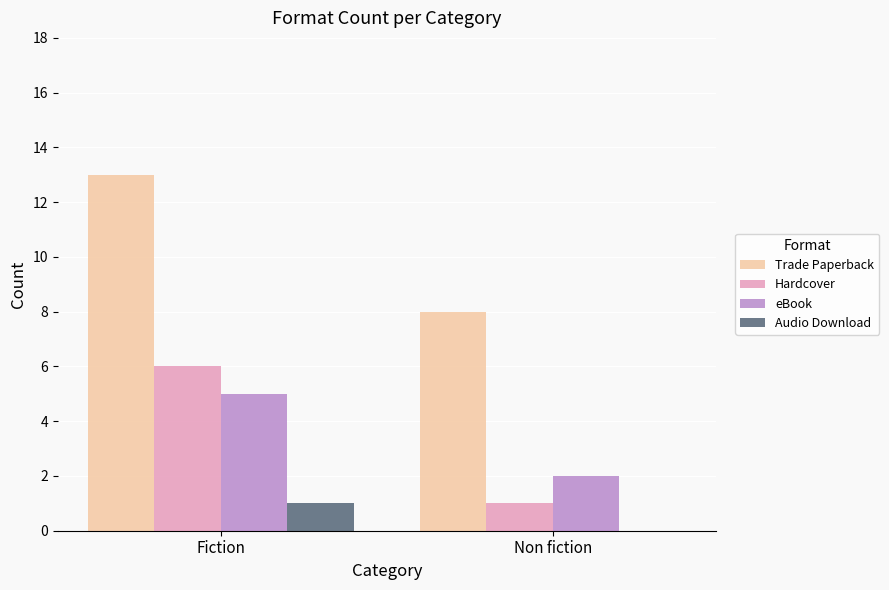

At which category is the sum across all series the highest?

Fiction